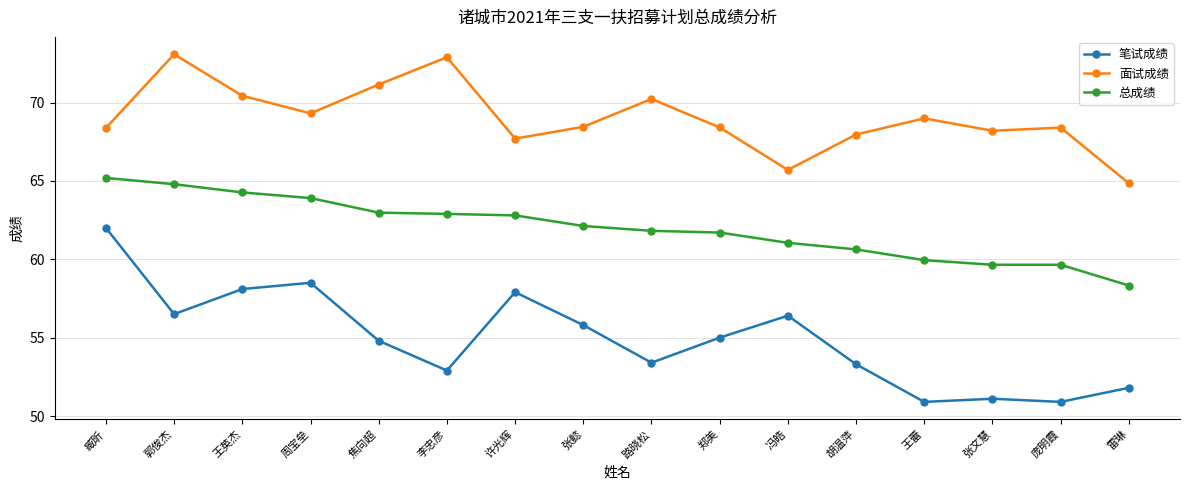

Is this an area chart (filled region under the line)?

No